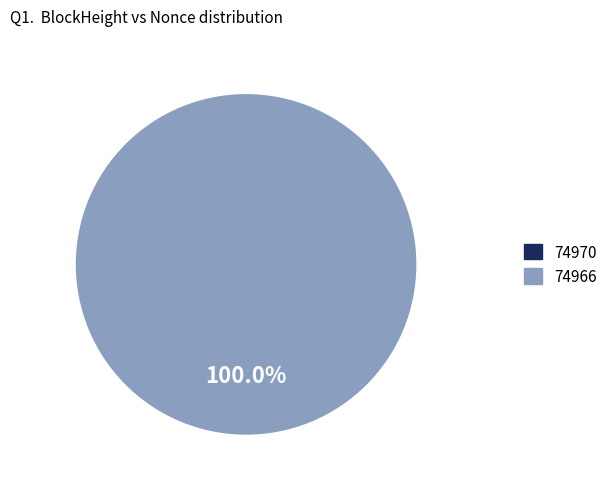

What percentage is NOT represented by 74970?

100.0%